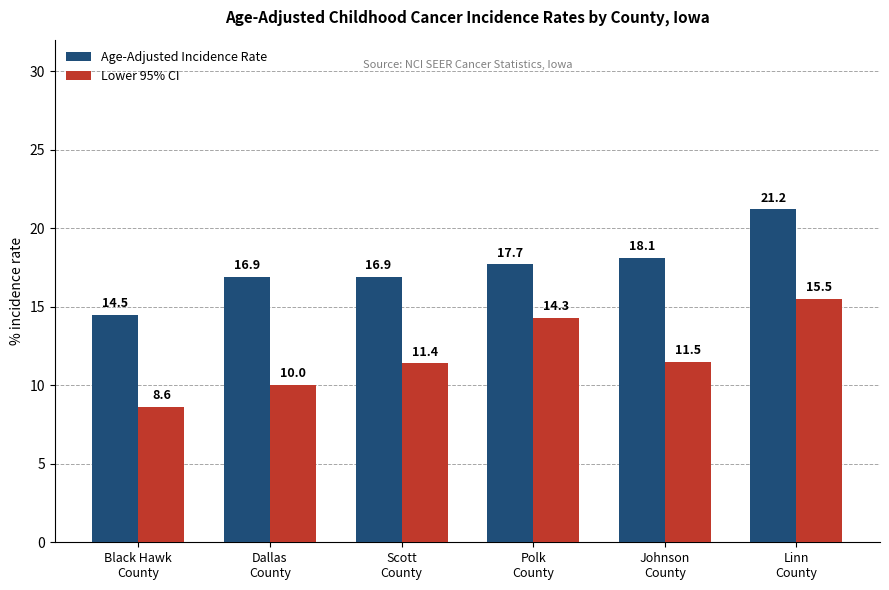

What is the label of the 3rd bar from the left?

Scott
County